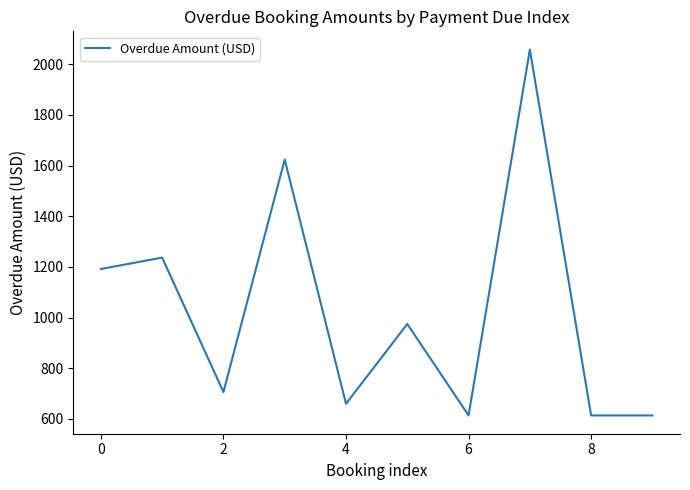

What is the minimum value shown in the chart?

614.0